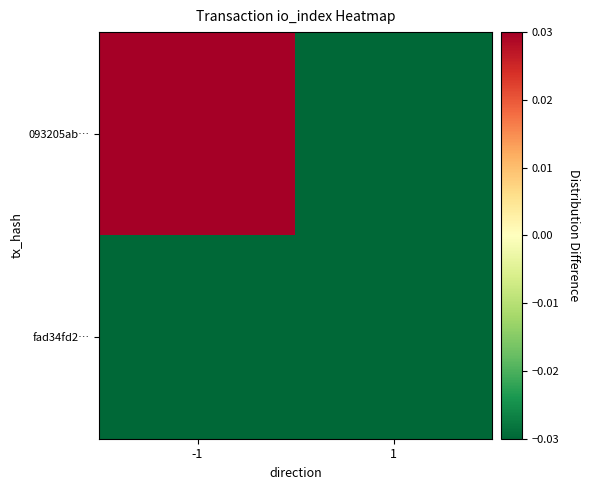

At which category does the chart reach its peak across all series?

-1